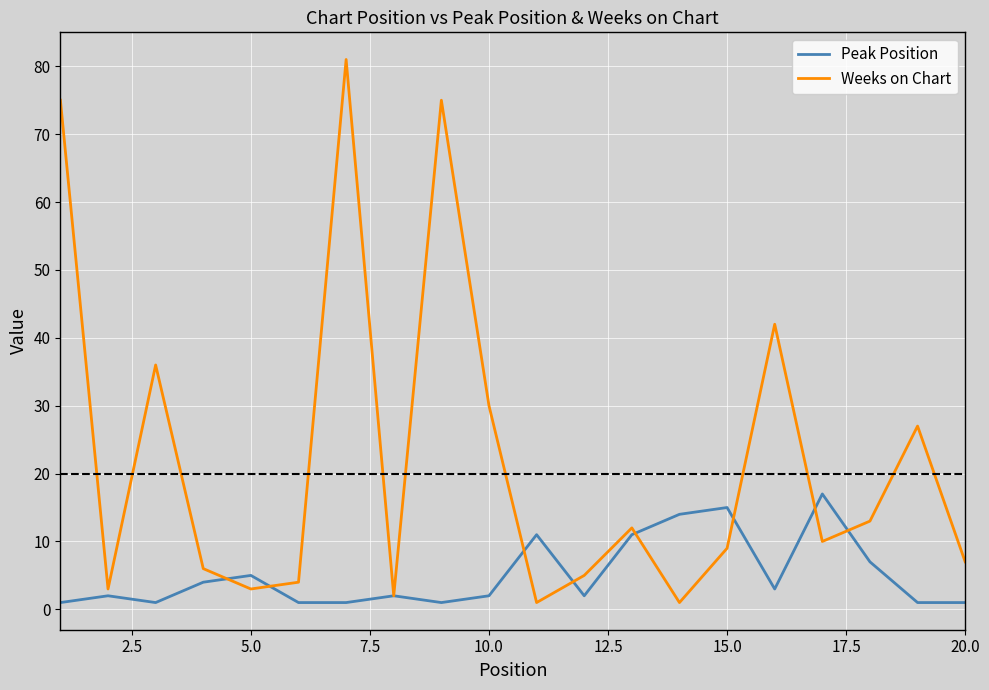

At how many categories does at least one series exceed 18?

7